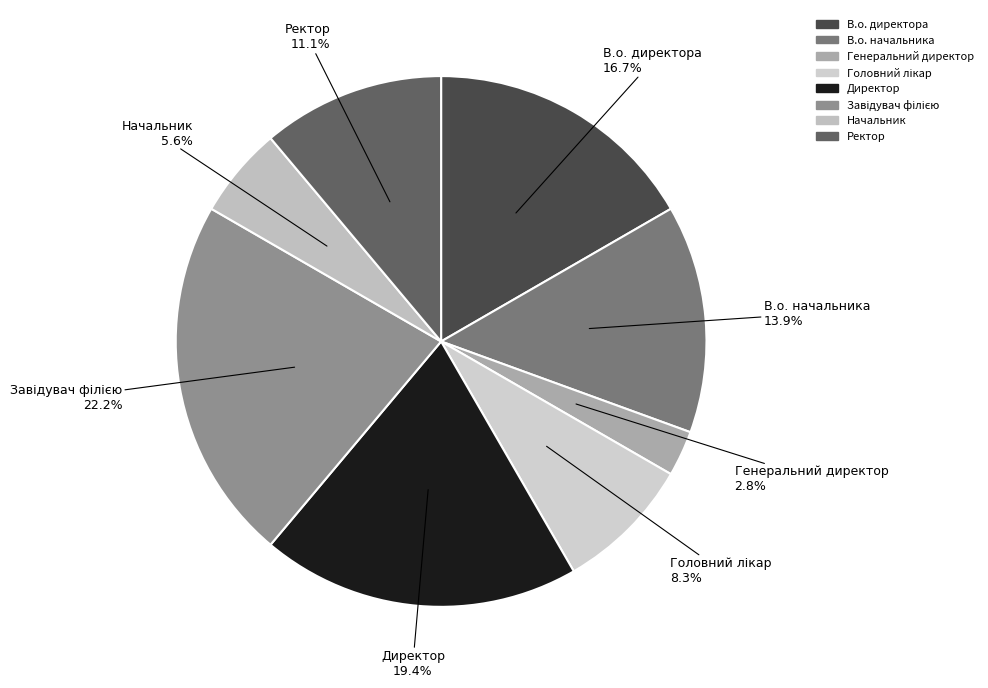

What portion of the pie excludes Генеральний директор?

97.2%